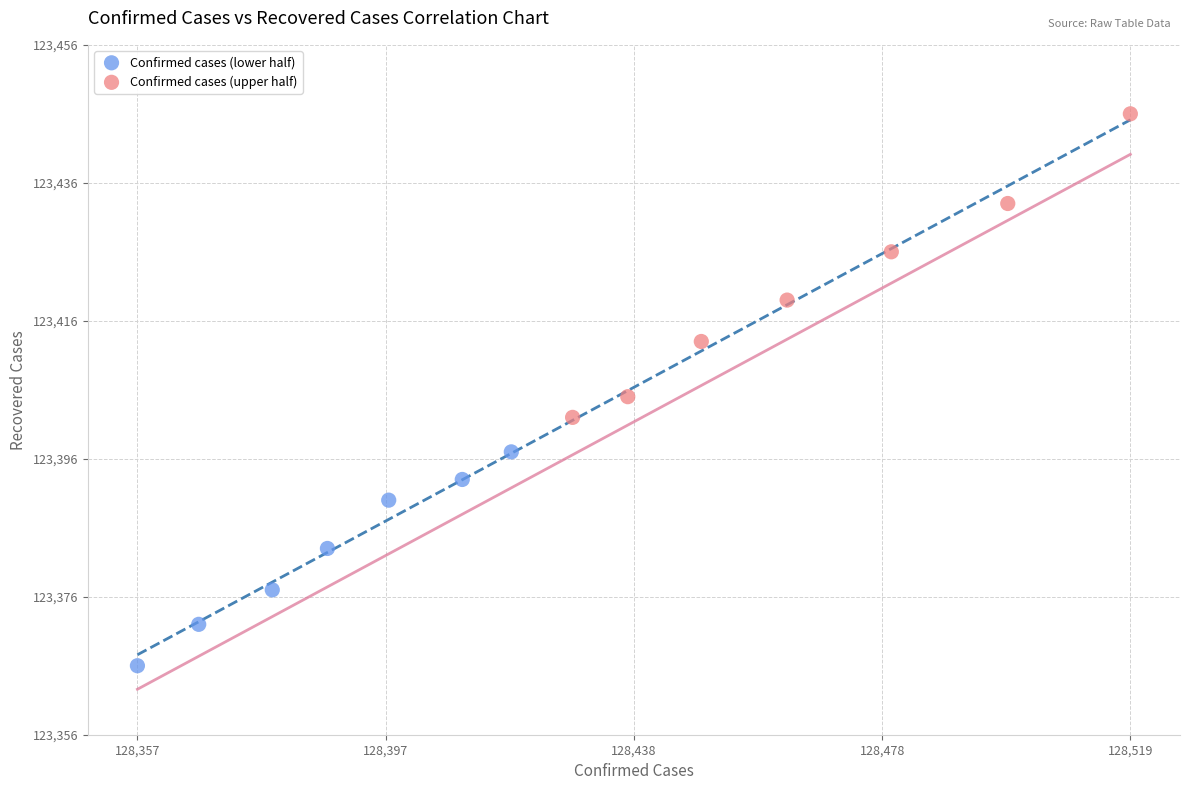

What are all the series names shown in the legend?

Confirmed cases (lower half), Confirmed cases (upper half)